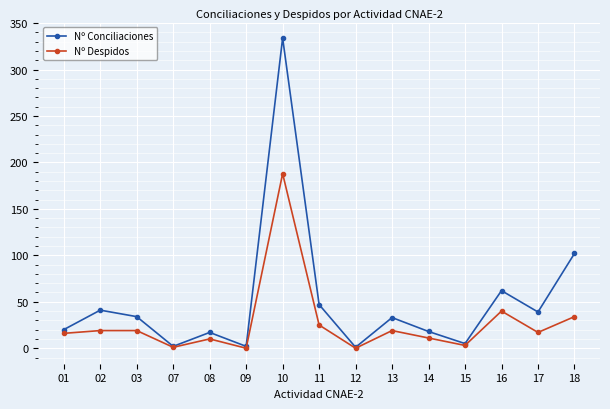

Which series has the largest range (max minus min)?

Nº Conciliaciones